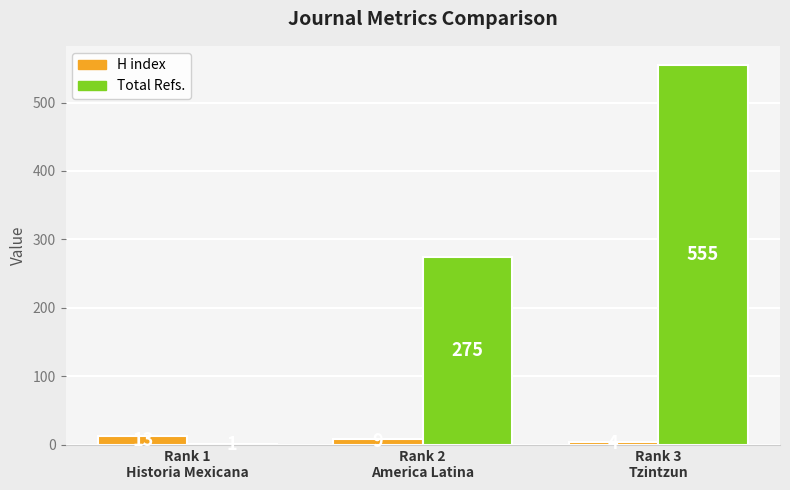

Where is H index nearest to the value 8?

Rank 2
America Latina